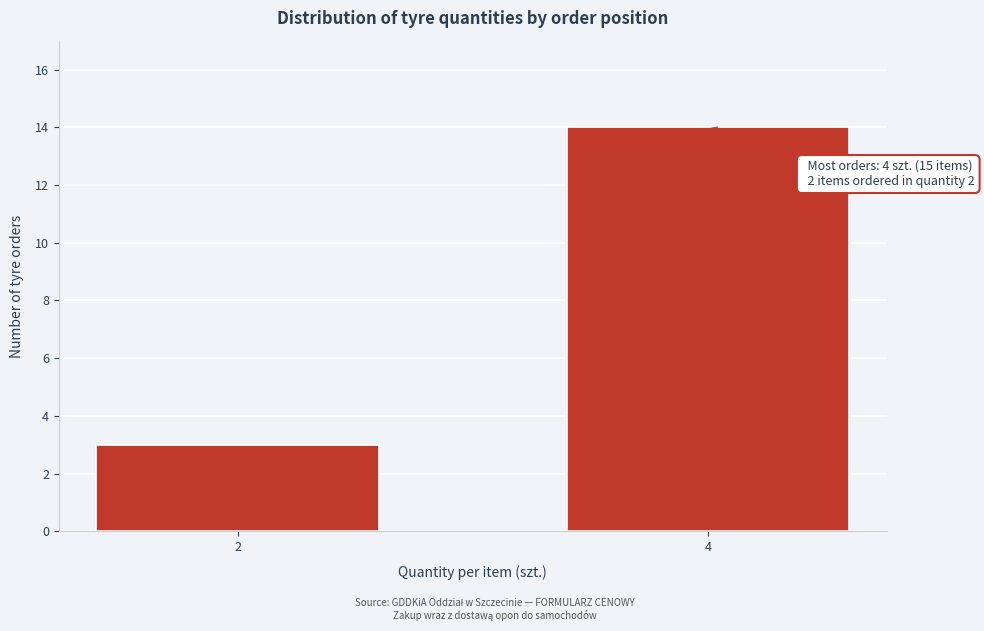

Reading left to right, what are all the values shown in this chart?

3	14